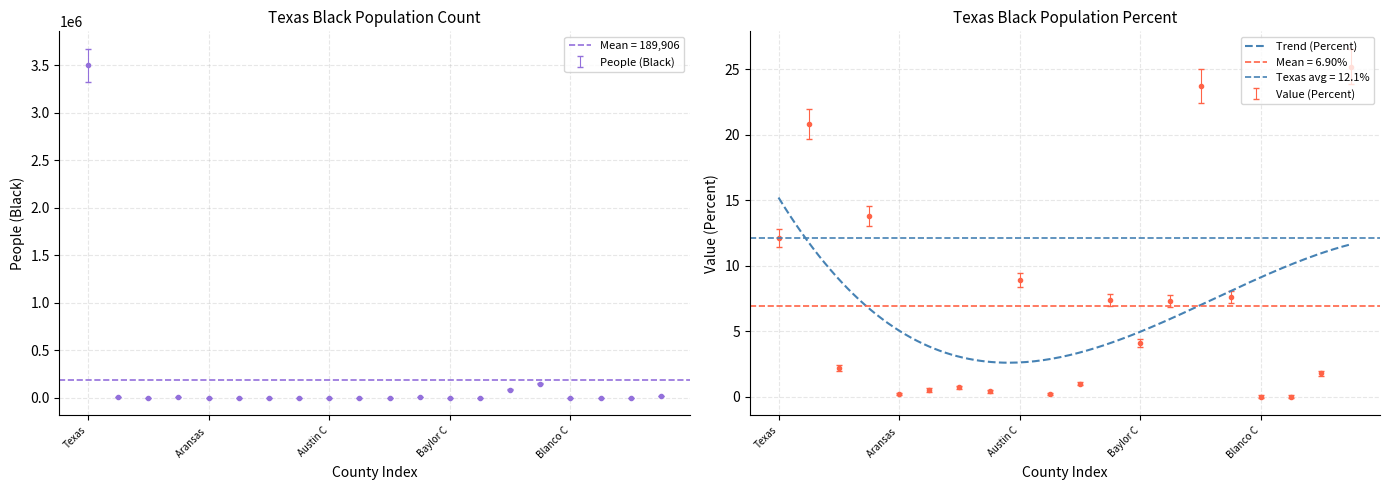

True or false: Value (Percent) and People (Black) intersect in this chart.

False